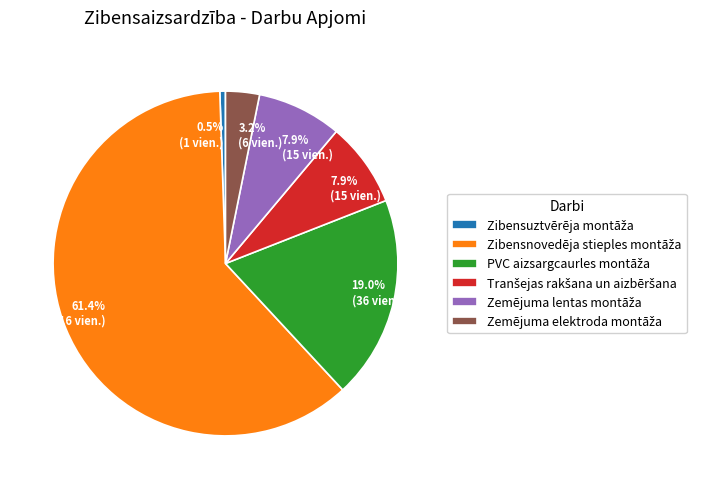

Does any single category account for the majority?

Yes